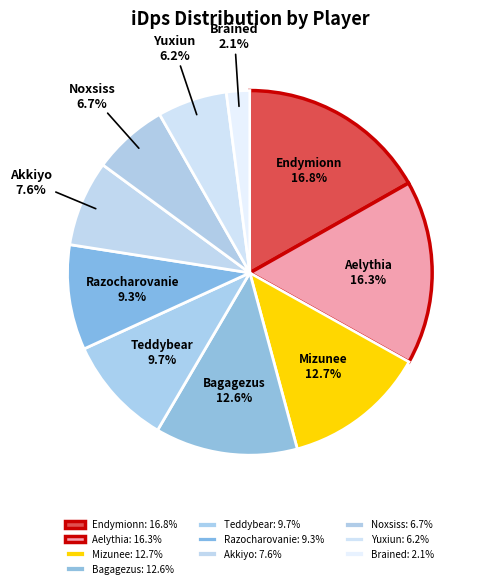

Does any single category account for the majority?

No